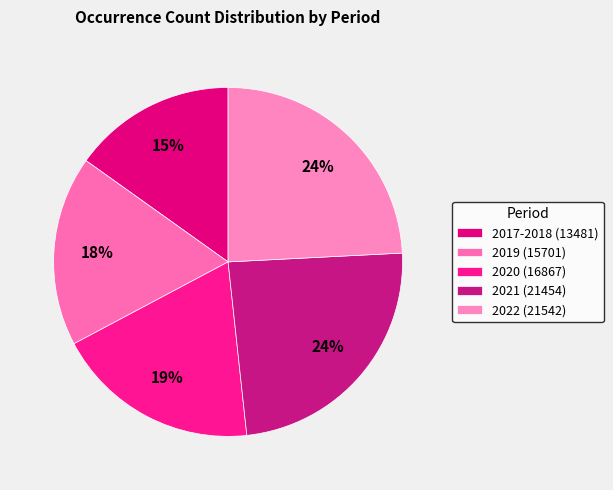

Which has a higher value, 2017-2018 (13481) or 2021 (21454)?

2021 (21454)